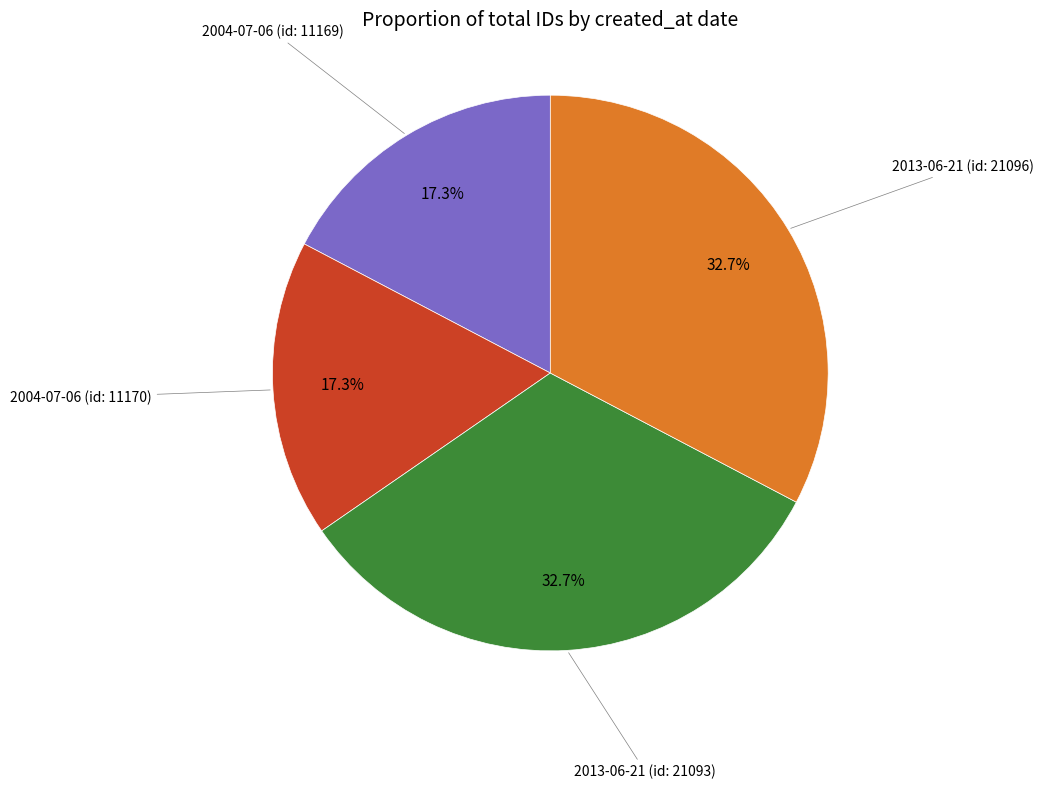

How many slices are in this pie chart?

4